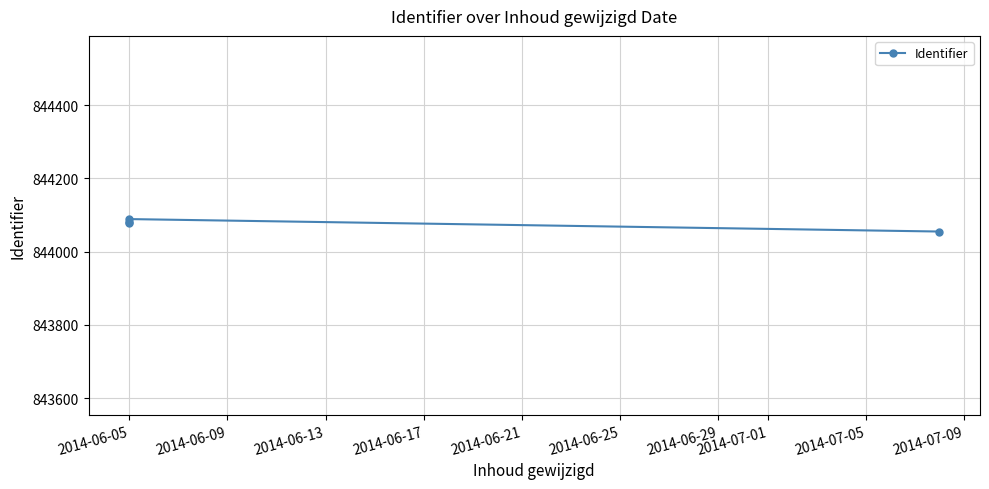

Approximately how many times larger is the value at 2014-06-13 compared to 2014-06-17?

1.0